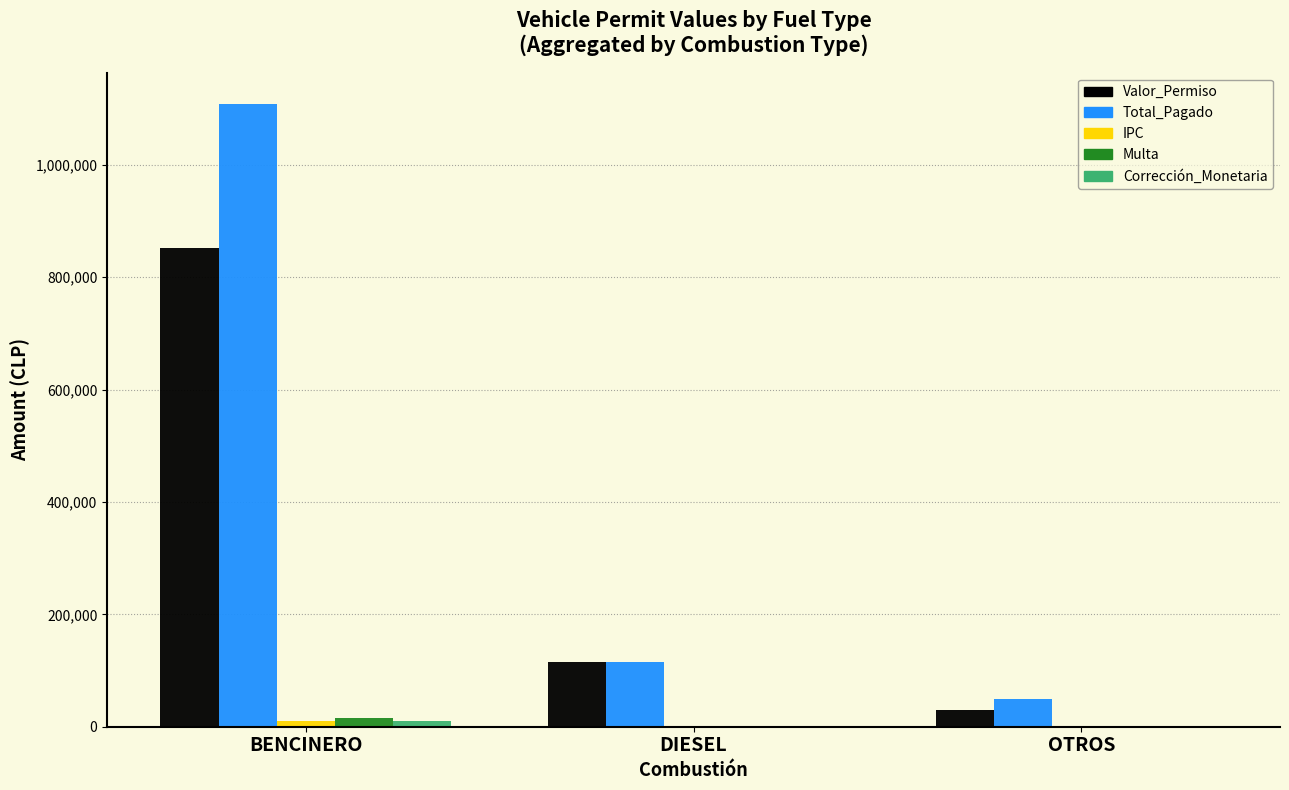

At which label is Valor_Permiso closest to 440911?

DIESEL